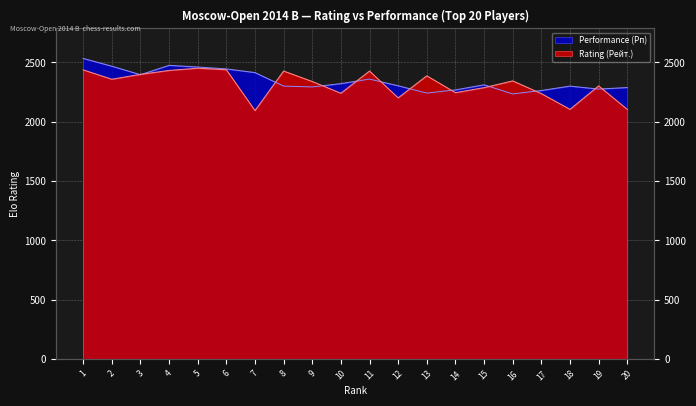

What is the spread (max minus min) of values at 6?

7